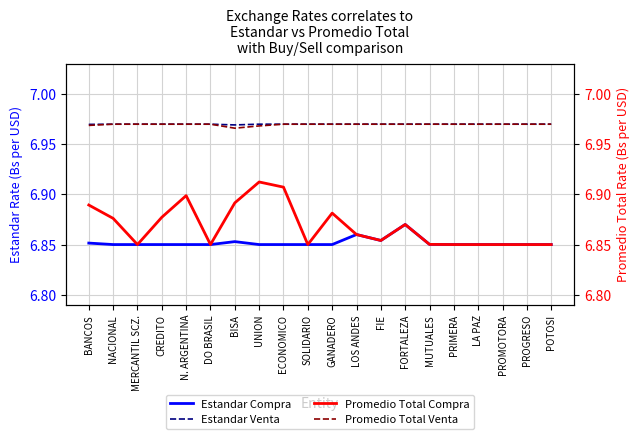

True or false: Promedio Total Compra and Estandar Venta intersect in this chart.

False